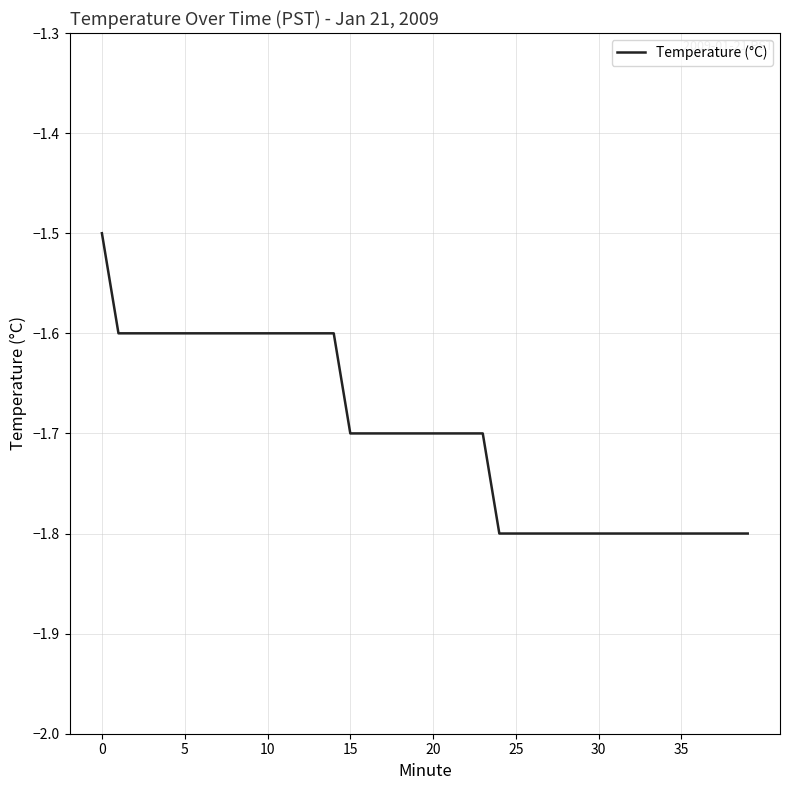

Reading left to right, extract all data points from this chart.

-1.5	-1.6	-1.6	-1.6	-1.6	-1.6	-1.6	-1.6	-1.6	-1.6	-1.6	-1.6	-1.6	-1.6	-1.6	-1.7	-1.7	-1.7	-1.7	-1.7	-1.7	-1.7	-1.7	-1.7	-1.8	-1.8	-1.8	-1.8	-1.8	-1.8	-1.8	-1.8	-1.8	-1.8	-1.8	-1.8	-1.8	-1.8	-1.8	-1.8